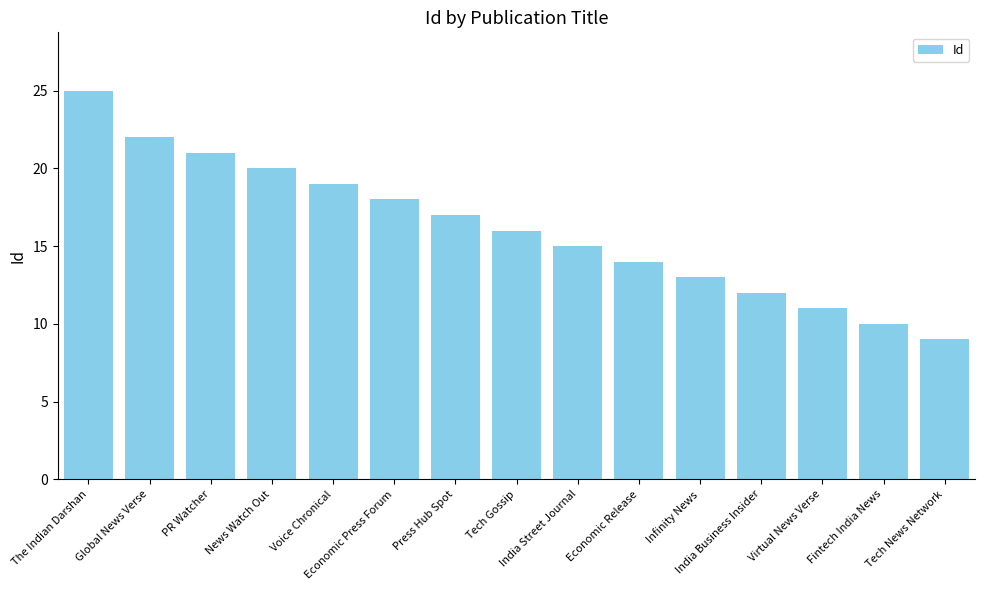

Which label corresponds to the largest value in the chart?

The Indian Darshan